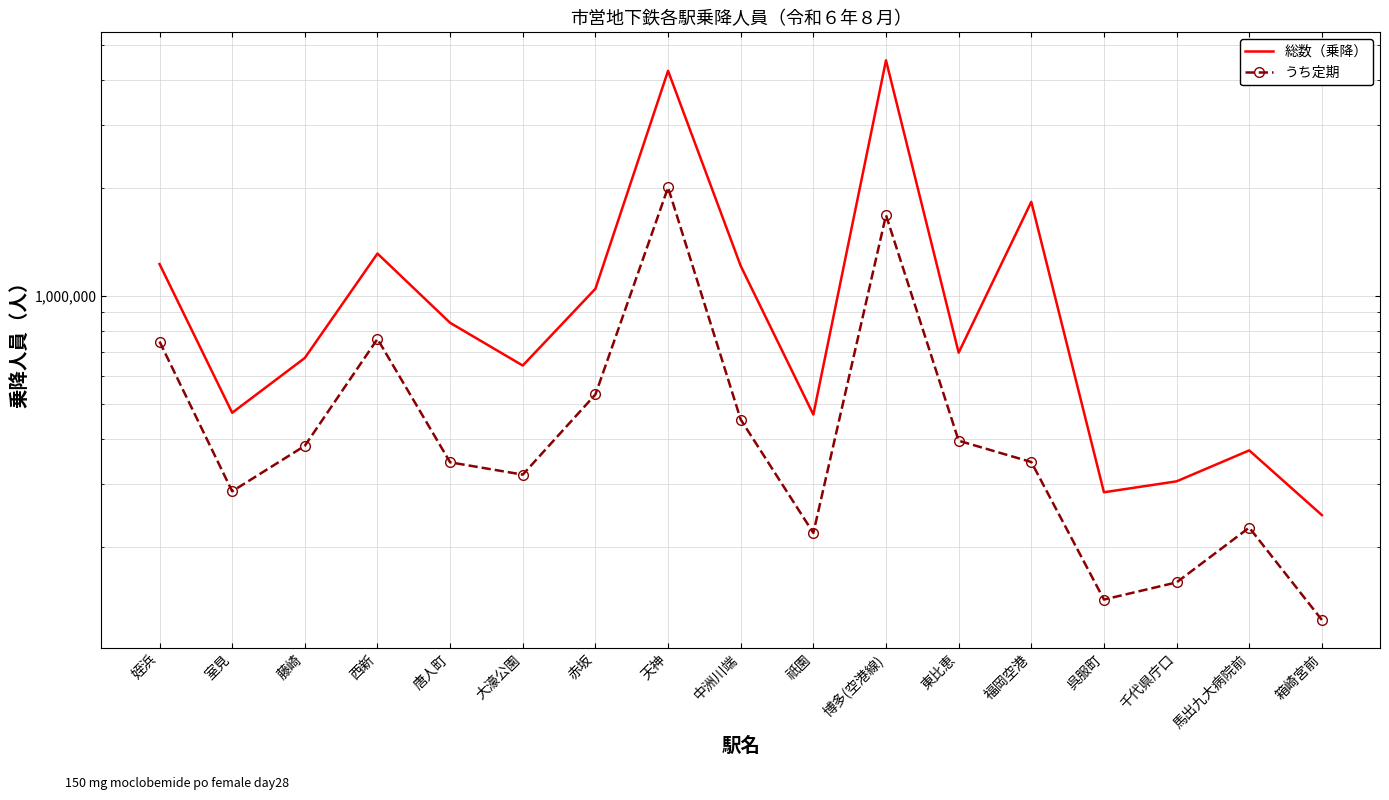

The value of うち定期 at 祇園 is 364328. True or false?

False